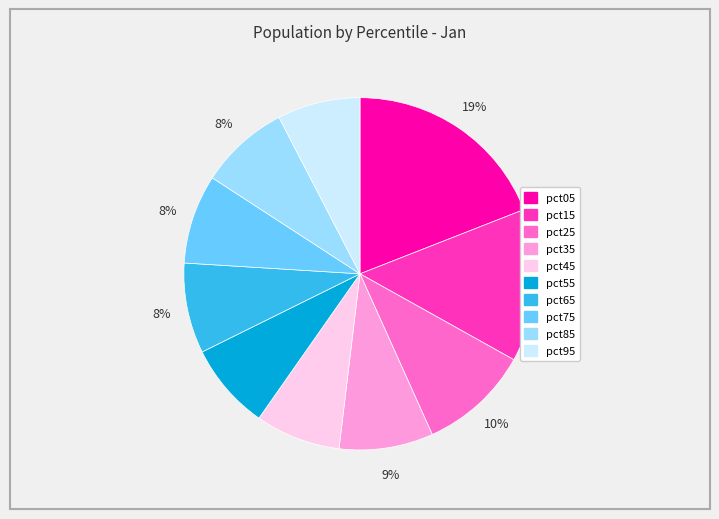

Approximately how many times larger is the value at pct15 compared to pct25?

1.4